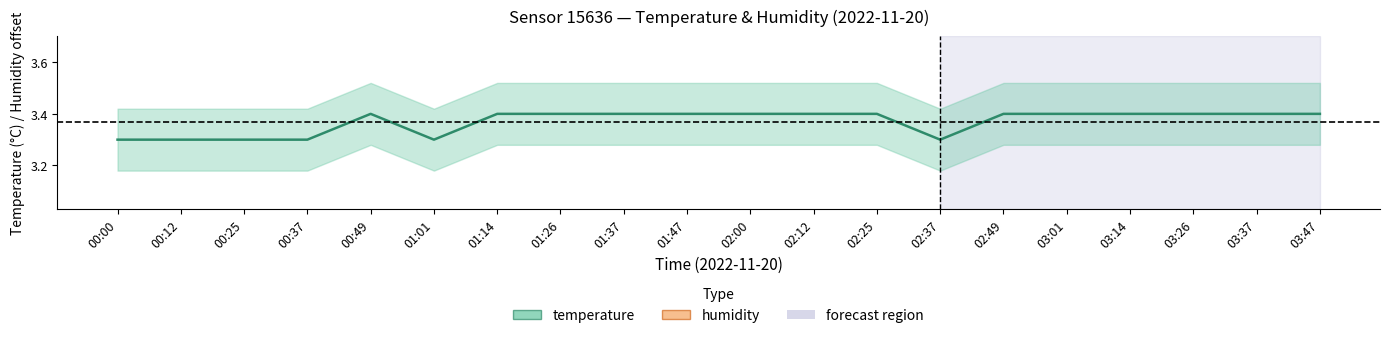

Which category has the lowest value across all series?

00:00